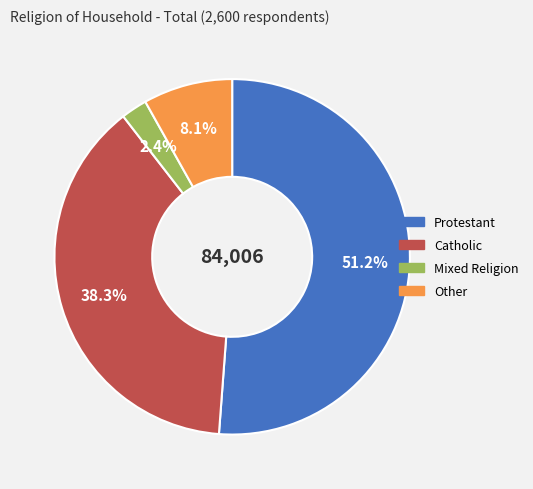

Is there any slice that represents more than half of the pie?

Yes